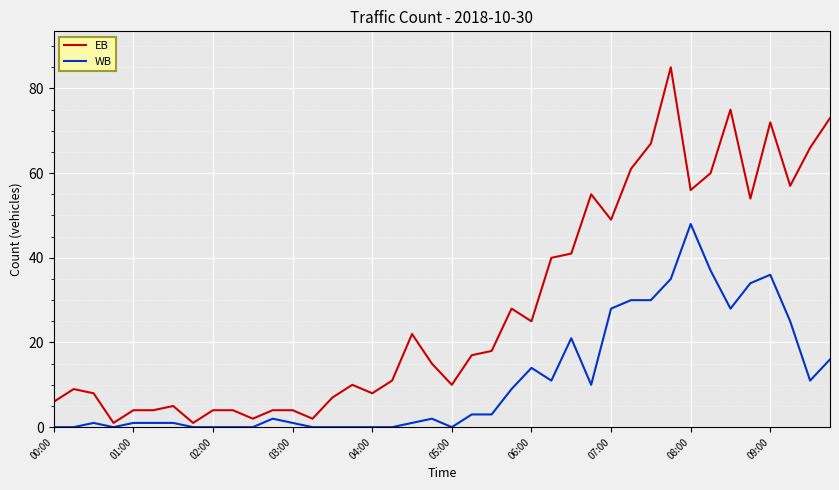

Count the number of data series in this chart.

2